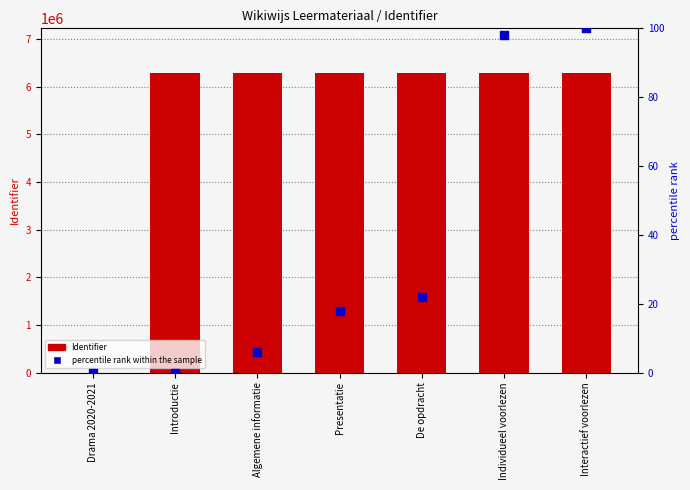

Which series has the largest Y range (max minus min)?

Identifier